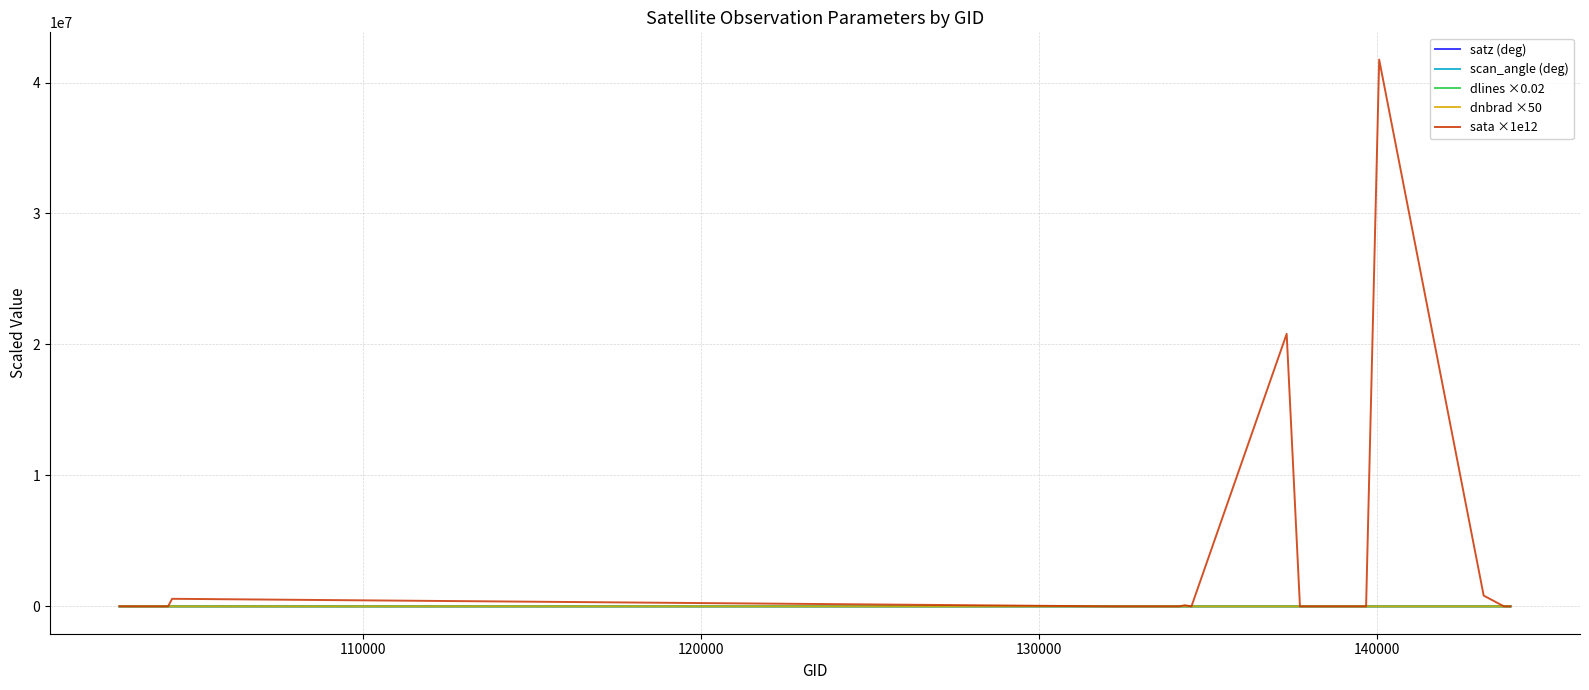

Which series has the largest range (max minus min)?

sata ×1e12